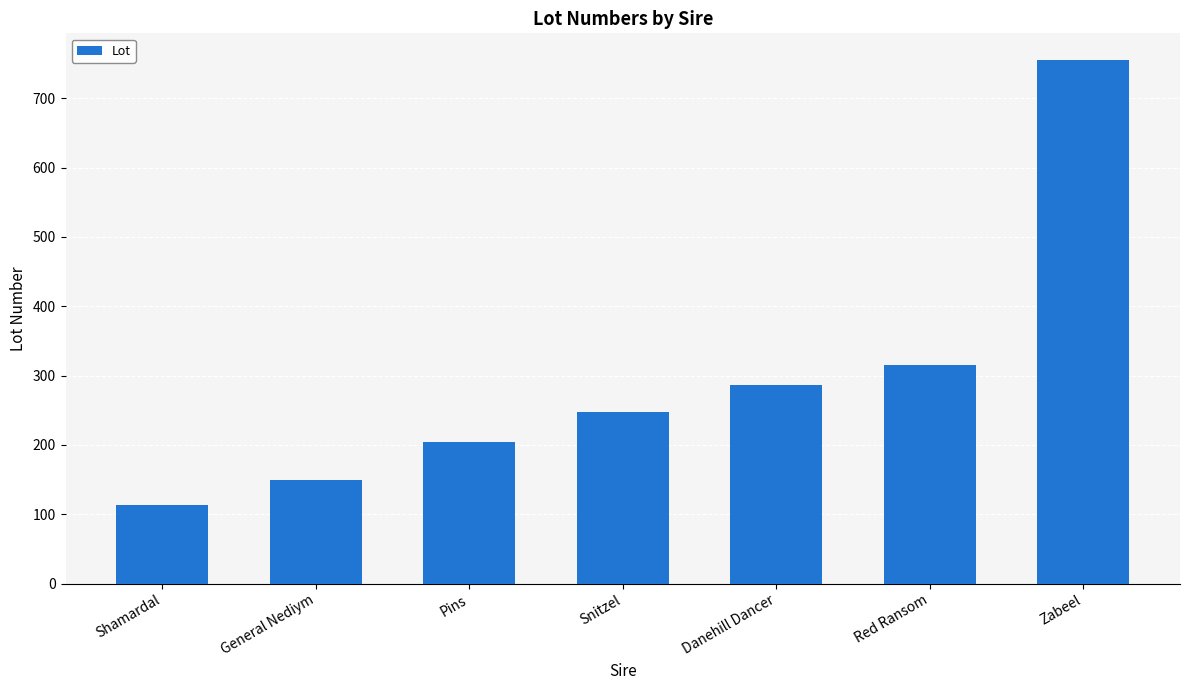

Reading left to right, what are all the values shown in this chart?

Shamardal=114	General Nediym=149	Pins=204	Snitzel=247	Danehill Dancer=286	Red Ransom=315	Zabeel=756